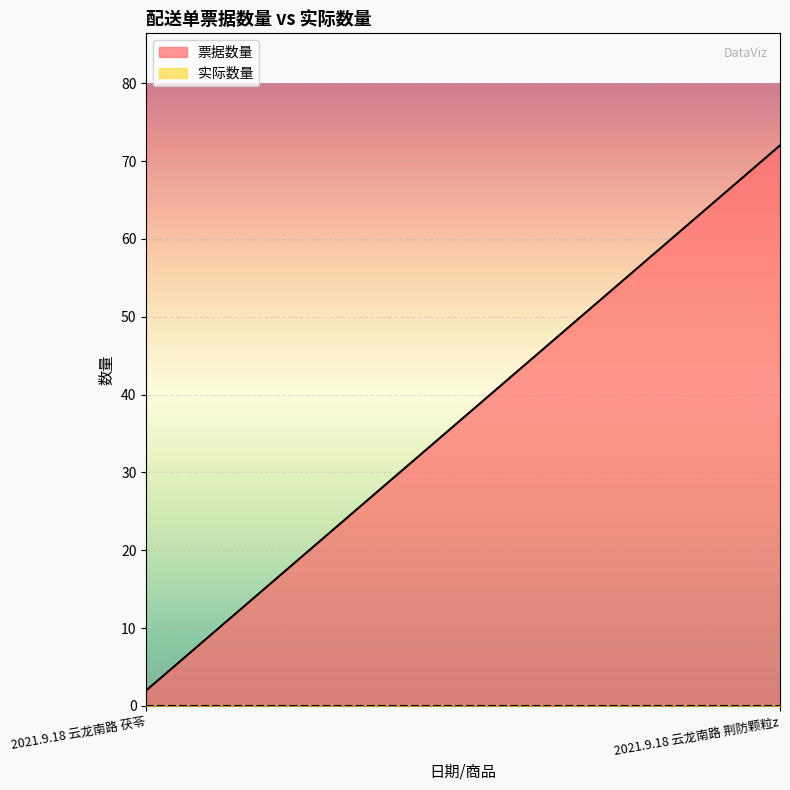

The value of 票据数量 at 2021.9.18 云龙南路 茯苓 is 2. True or false?

True